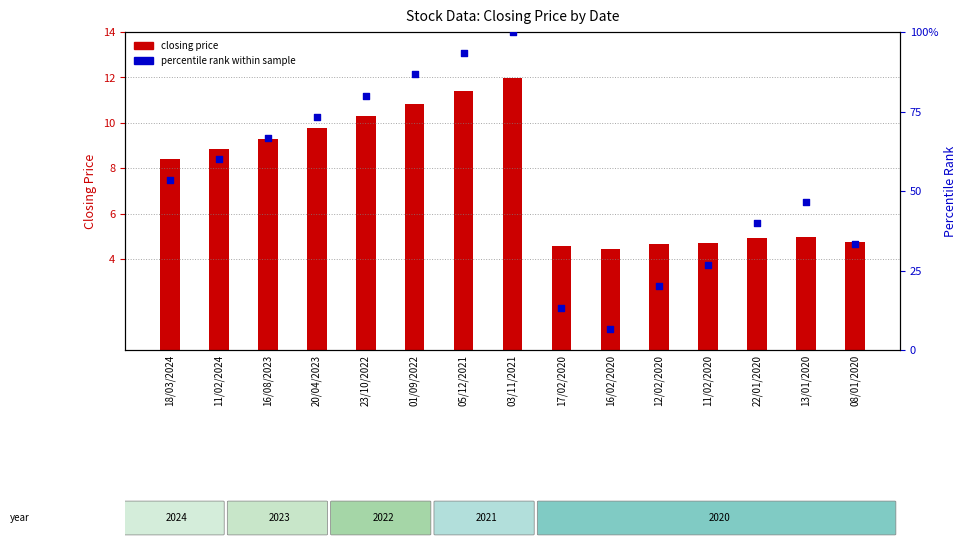

What is the total value across all series at 03/11/2021?

112.0